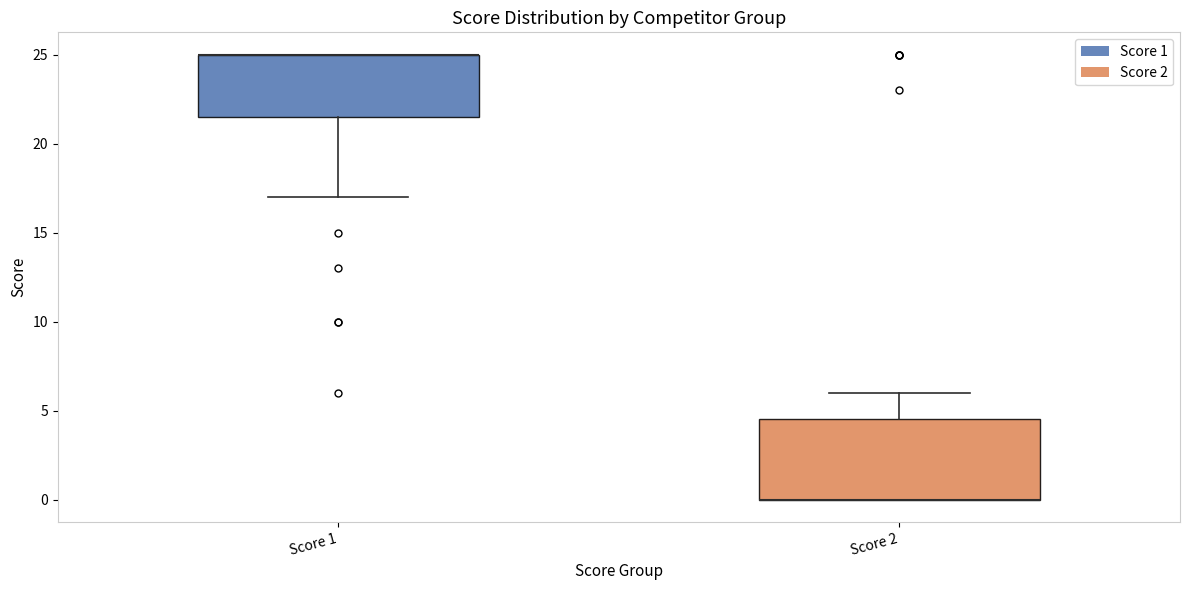

Reading left to right, transcribe this box plot: for each box, give where its median line is, the range the box spans, and where its two whiskers end, as read against the y-axis. The values are not printed on the chart, so give them approximately, as read against the axis.

Score 1: median 25.0 (drawn on the box's upper edge), box 21.5 to 25.0, whiskers 17.0 to 25.0
Score 2: median 0.0 (drawn on the box's lower edge), box 0.0 to 4.5, whiskers 0.0 to 6.0